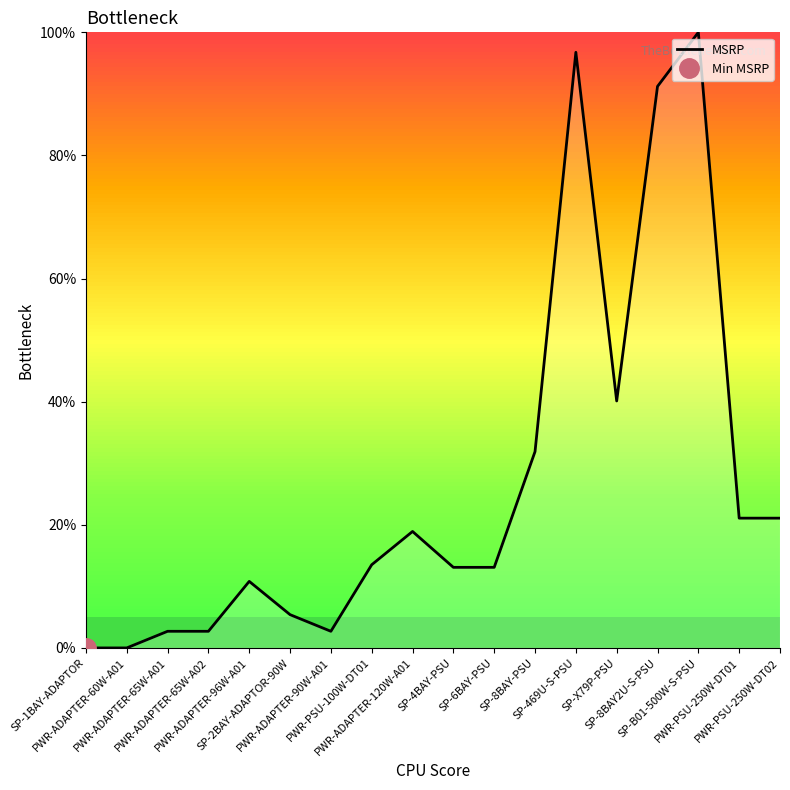

Approximately how many times larger is the value at SP-2BAY-ADAPTOR-90W compared to SP-469U-S-PSU?

0.1